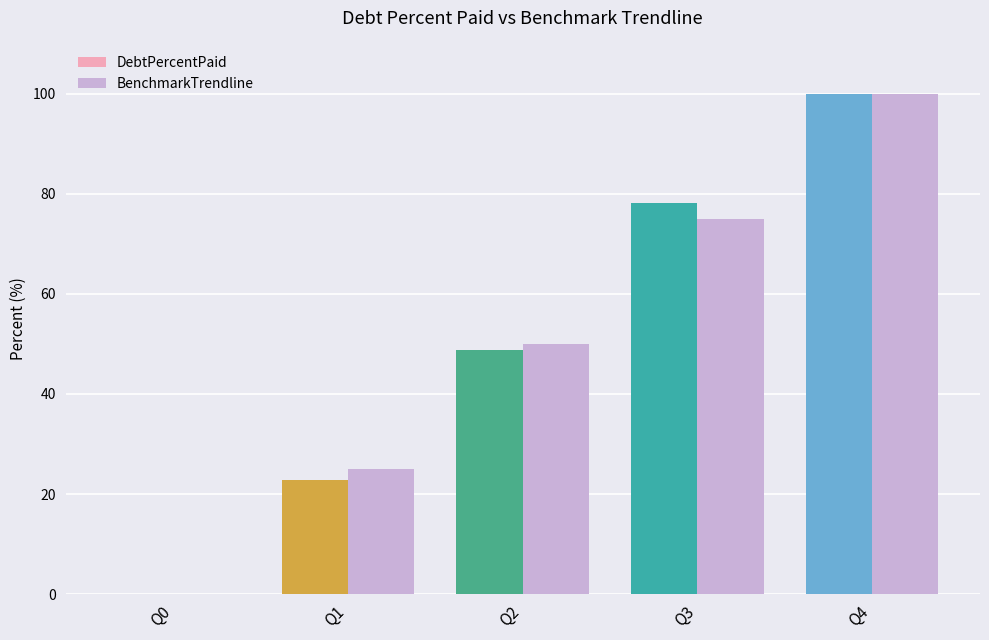

Which series has the widest spread of values?

DebtPercentPaid